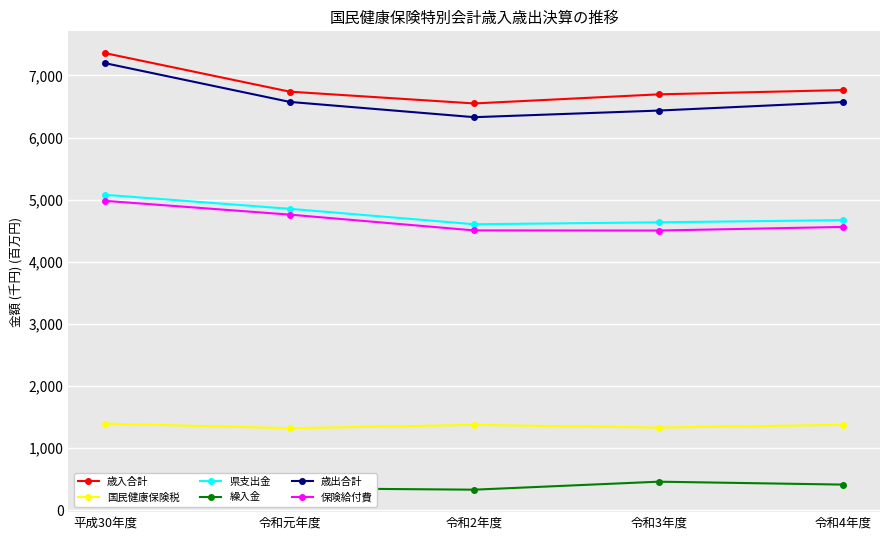

The value of 歳出合計 at 令和3年度 is 3498.1. True or false?

False